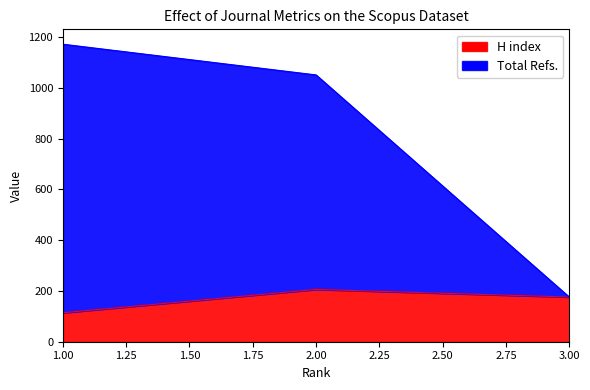

Where is H index nearest to the value 160?

3.00